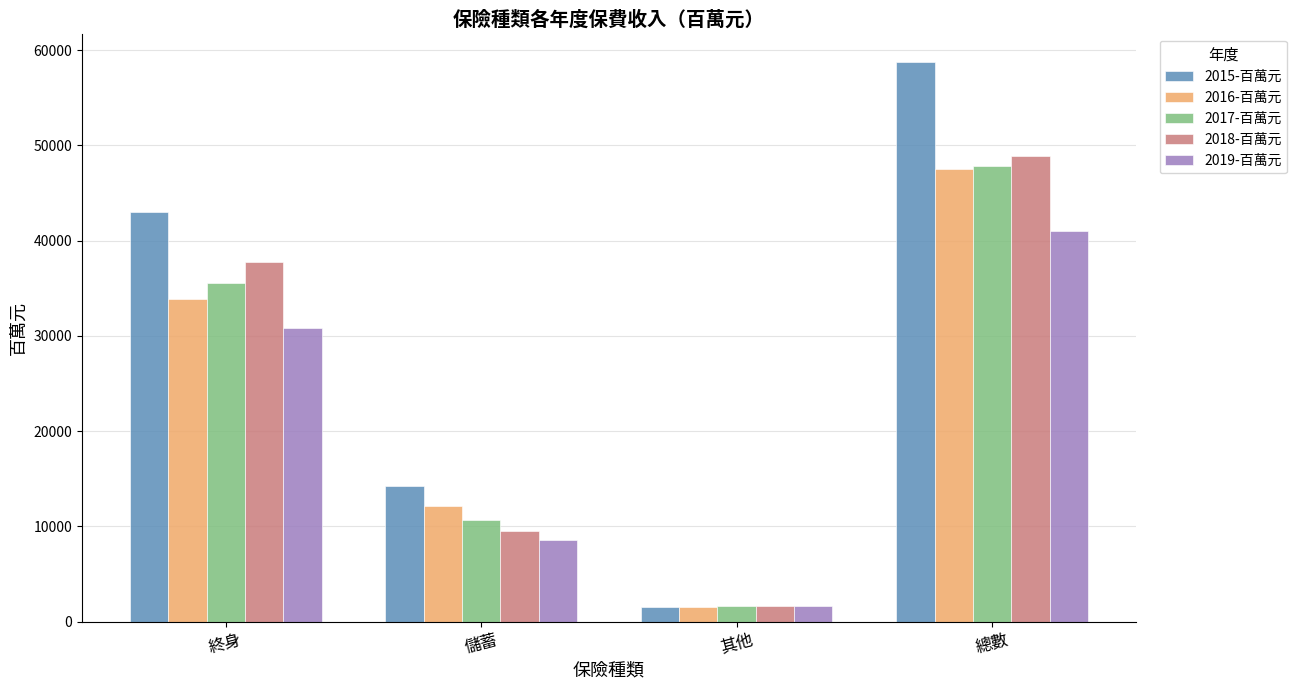

Is it true that 2019-百萬元 equals 30811.3 at 終身?

True